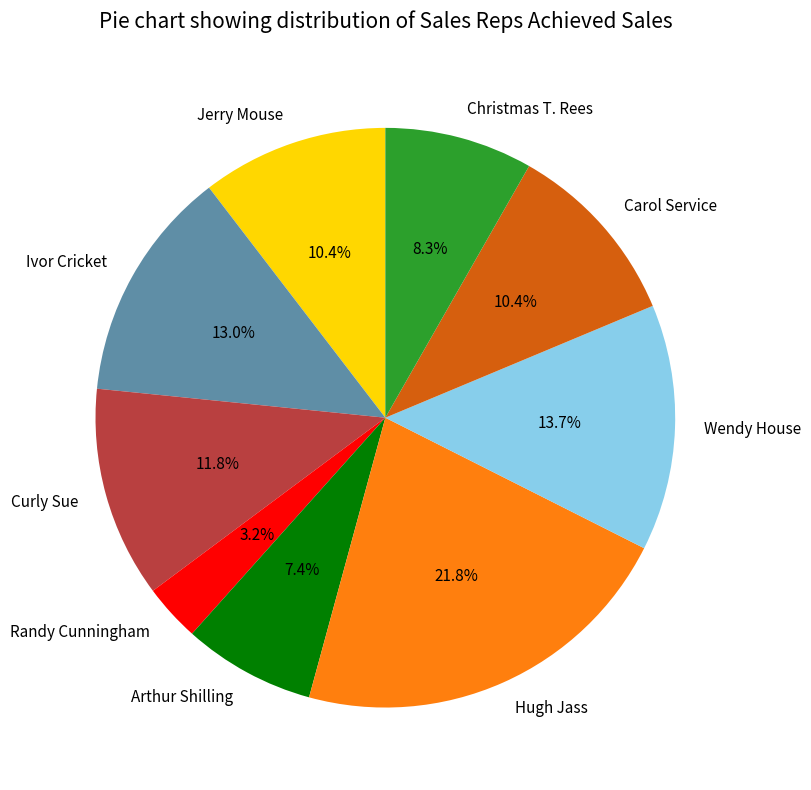

What is the ratio of the value at Arthur Shilling to the value at Hugh Jass?

0.3